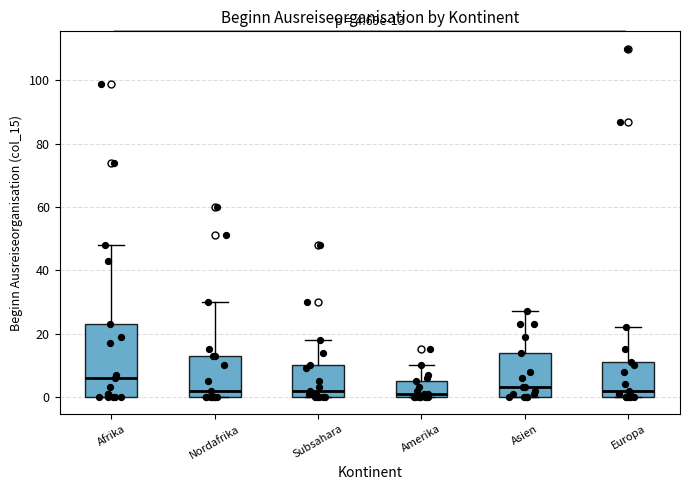

Comparing the boxes themselves (not the whiskers), which one is the tallest?

Afrika